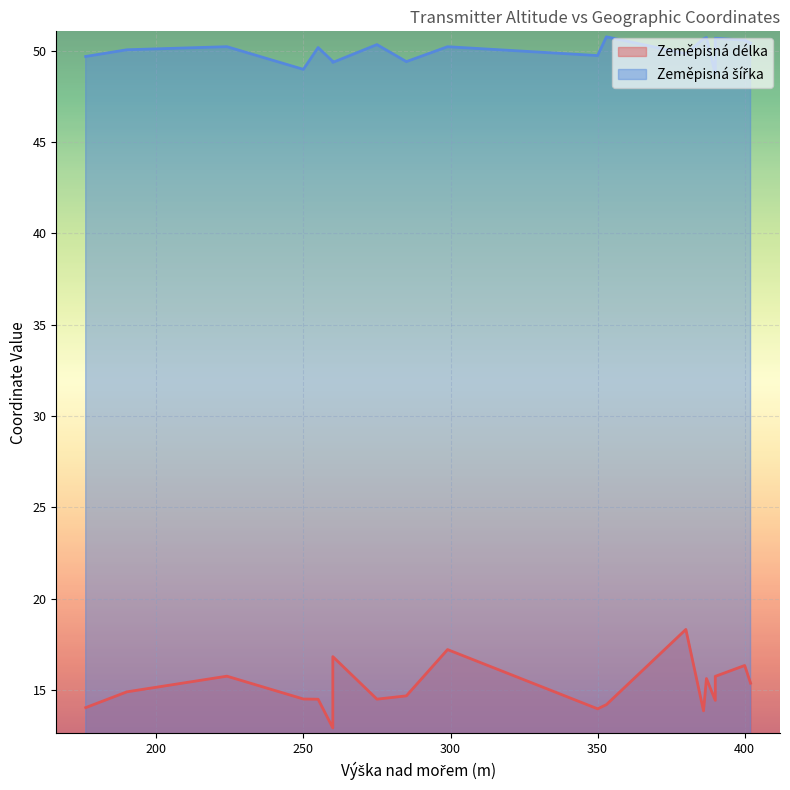

What is the maximum value shown in the chart?

50.8